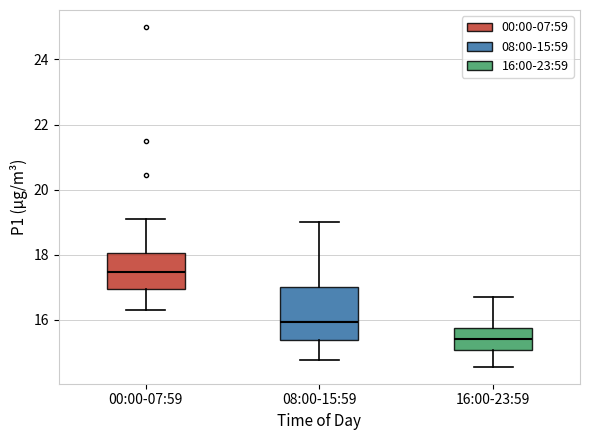

Reading left to right, read every box against the y-axis: the position of its median line, the range the box covers, and the ends of its whiskers. The values are not printed on the chart, so give them approximately, as read against the axis.

00:00-07:59: median 17.4, box 17.0 to 18.0, whiskers 16.4 to 19.2
08:00-15:59: median 16.0, box 15.4 to 17.0, whiskers 14.8 to 19.0
16:00-23:59: median 15.4, box 15.0 to 15.8, whiskers 14.6 to 16.8